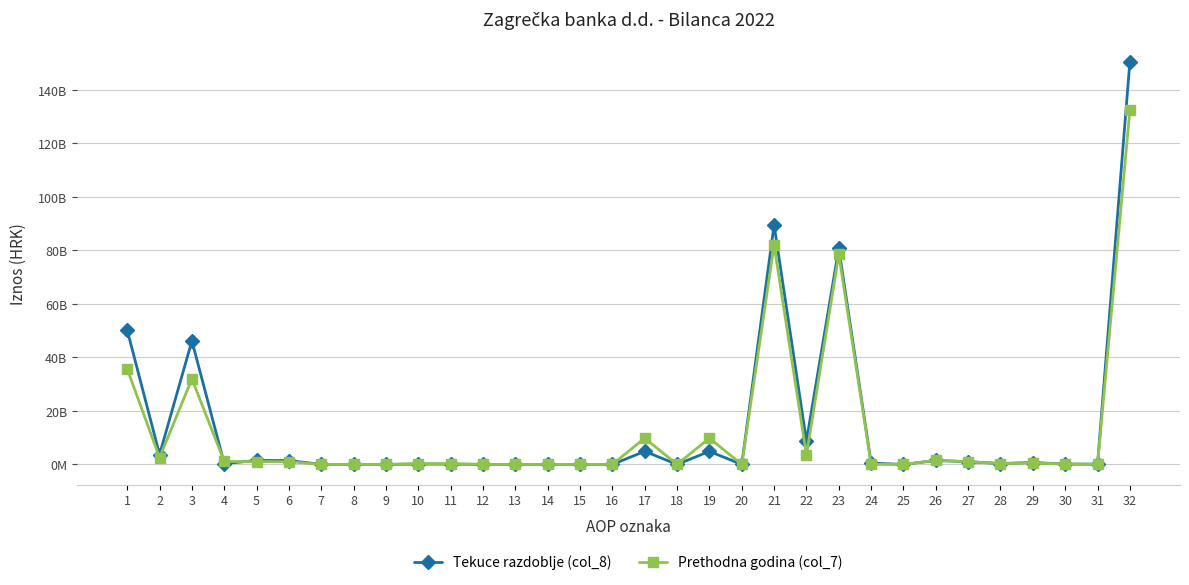

Rank the series by their maximum value, from highest to lowest.

Tekuce razdoblje (col_8), Prethodna godina (col_7)